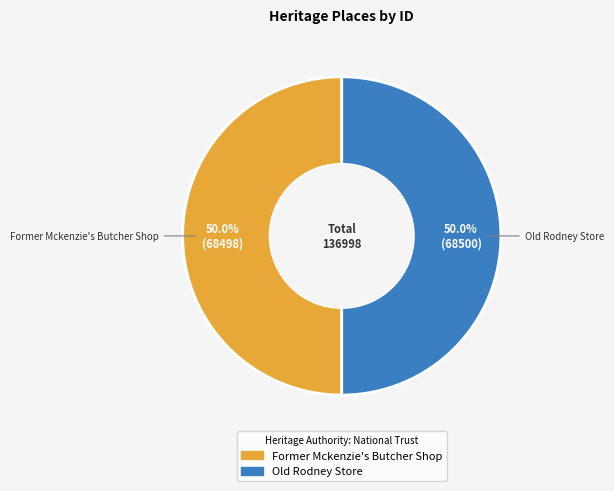

What percentage is NOT represented by Former Mckenzie's Butcher Shop?

50.0%